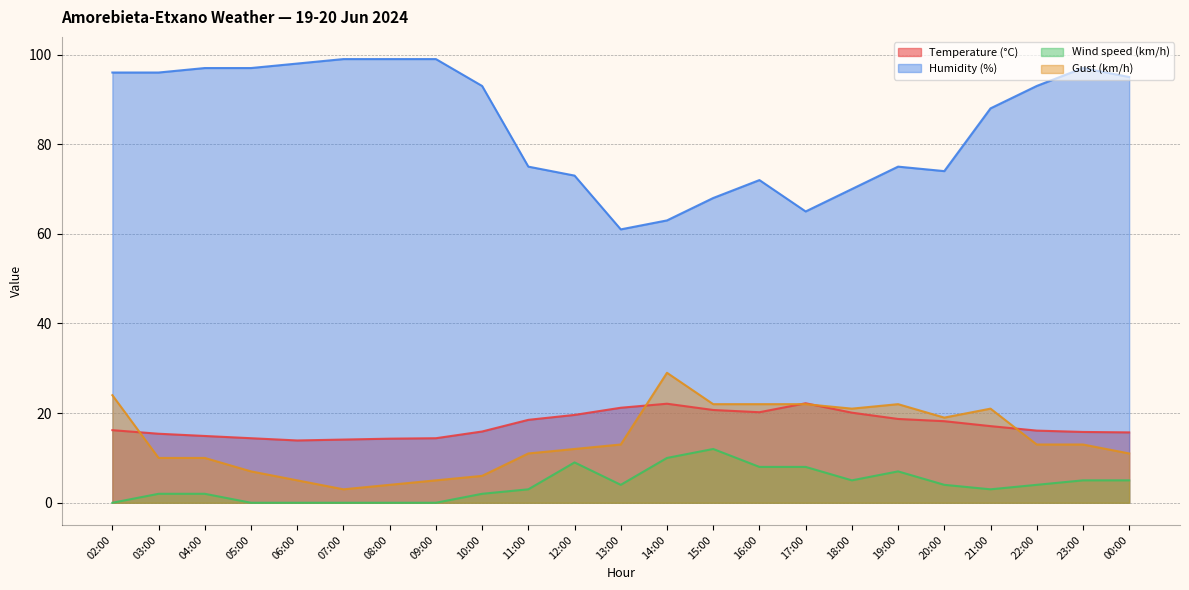

Which series has the largest range (max minus min)?

Humidity (%)